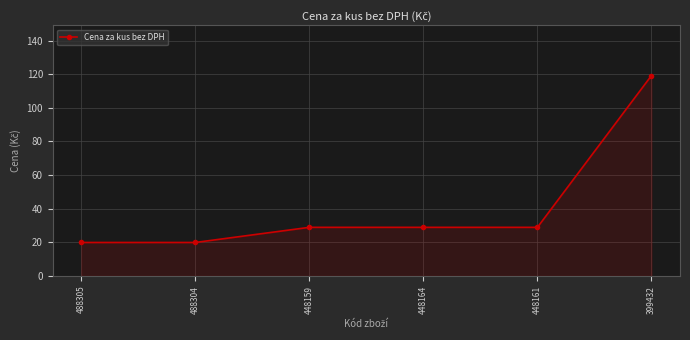

What is the smallest value displayed?

19.9